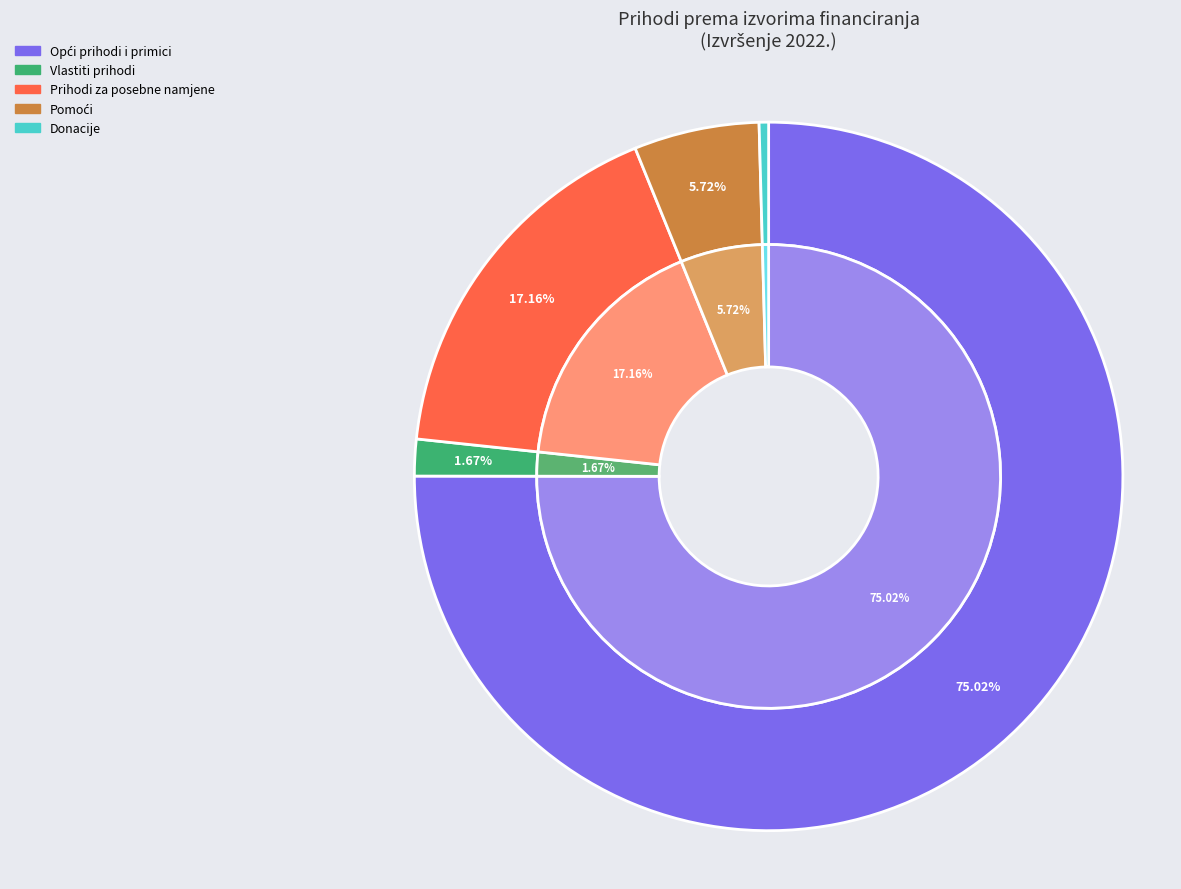

What percentage is the Prihodi za posebne namjene slice, to the nearest percent?

17%